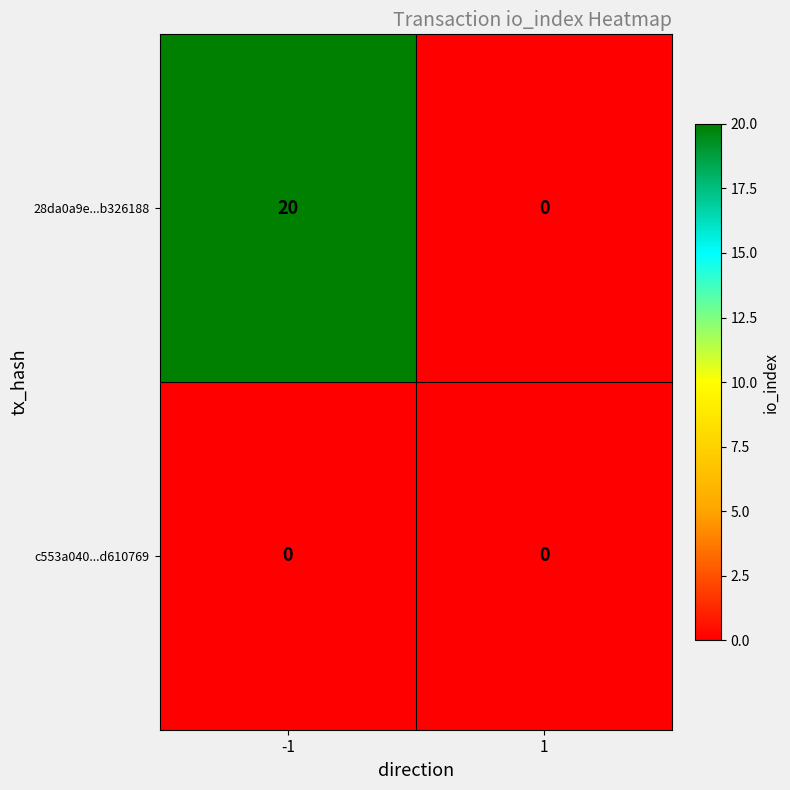

Reading left to right, what are all the values shown in this chart?

28da0a9e...b326188: -1=20	1=0
c553a040...d610769: -1=0	1=0